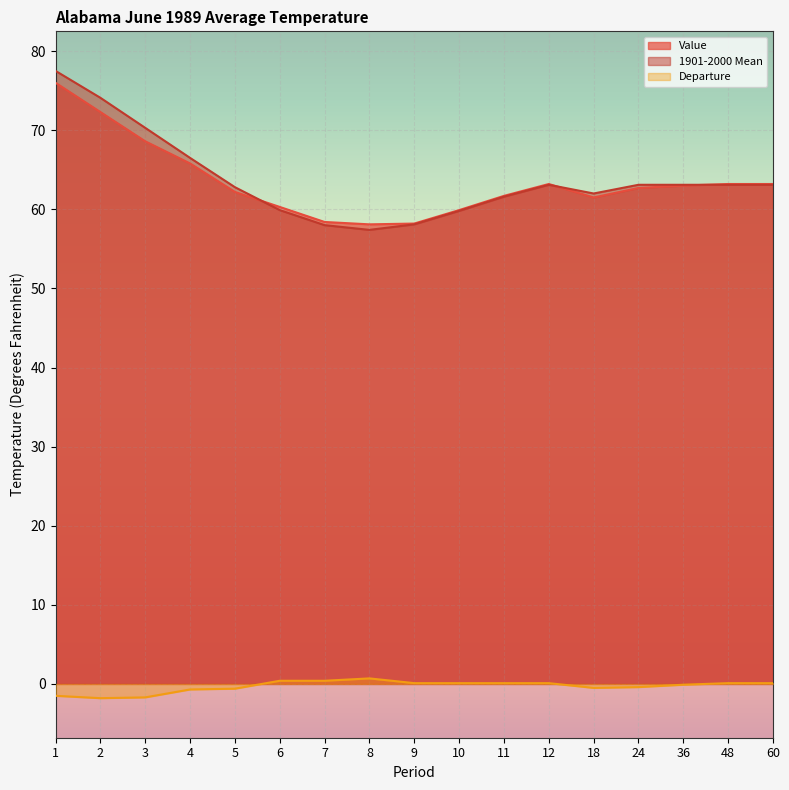

At 11, list the series in order from largest to smallest.

Value, 1901-2000 Mean, Departure